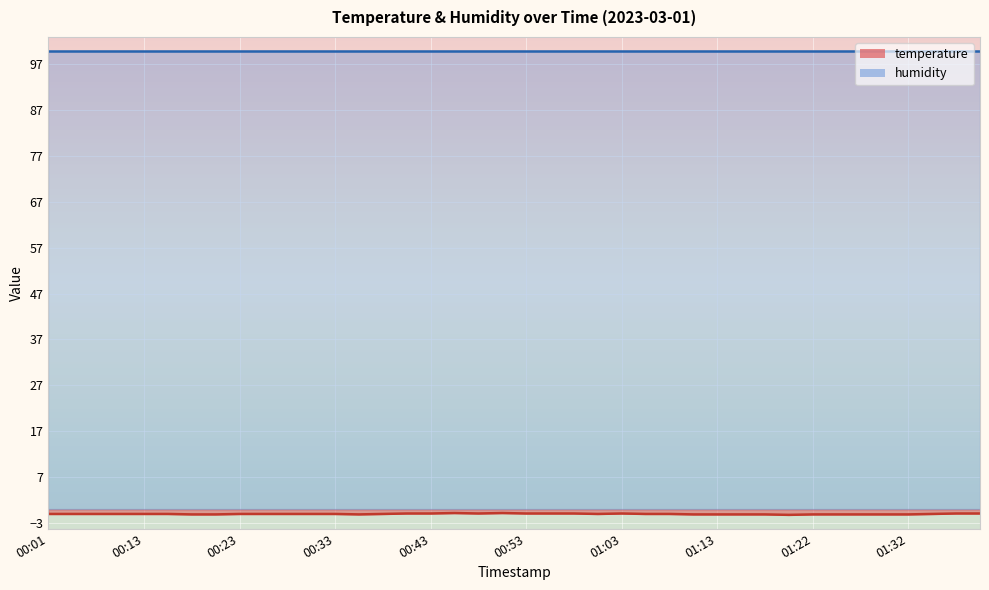

At which label does the data first exceed -1?

00:41